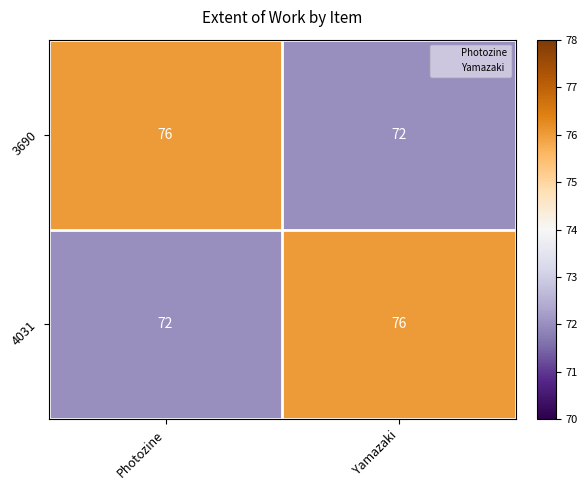

What is the difference between the highest and lowest values at Yamazaki?

4